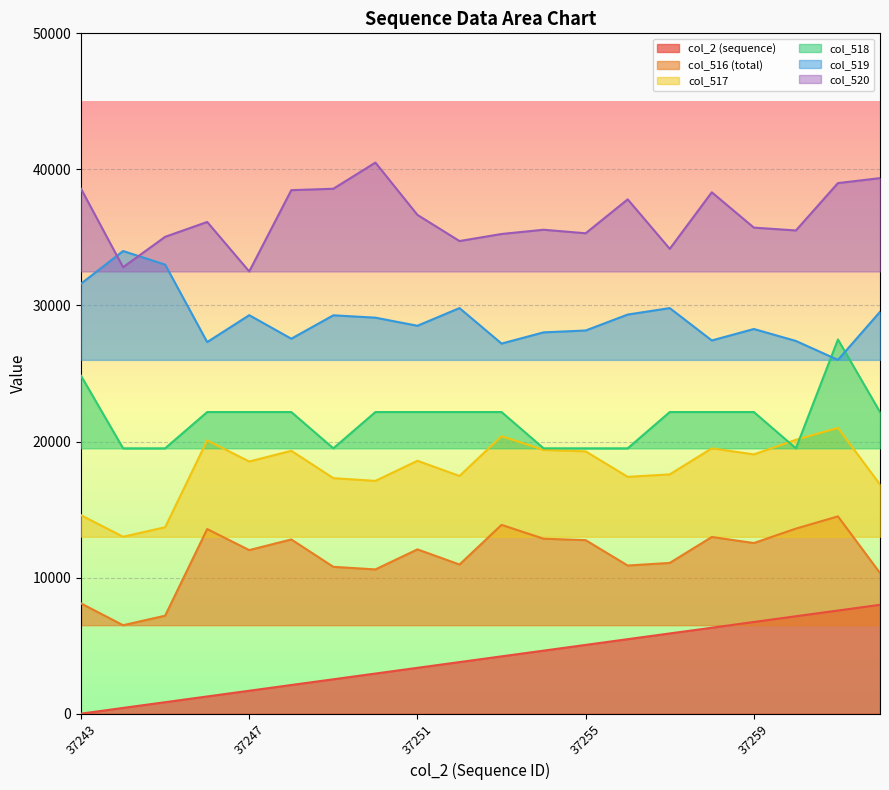

How many interior local valleys does the col_519 series have?

6